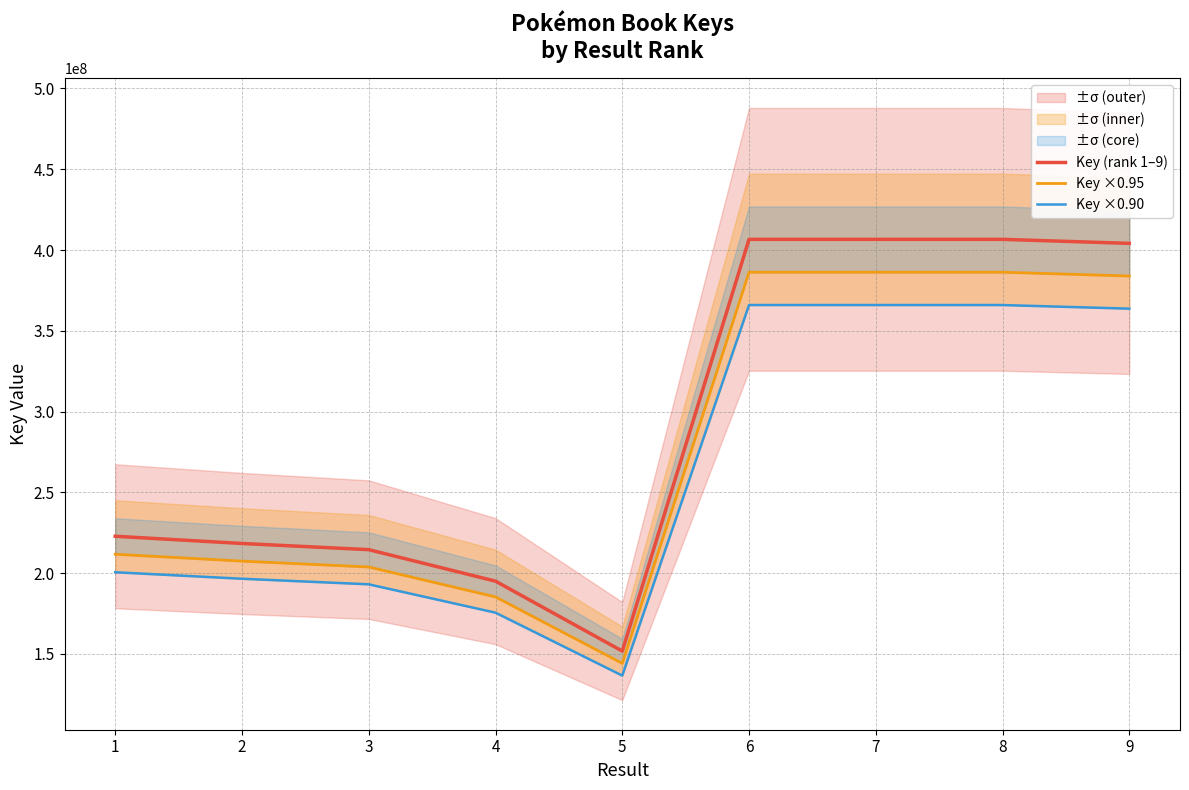

Rank the series by their maximum value, from lowest to highest.

Key ×0.90, Key ×0.95, Key (rank 1–9)